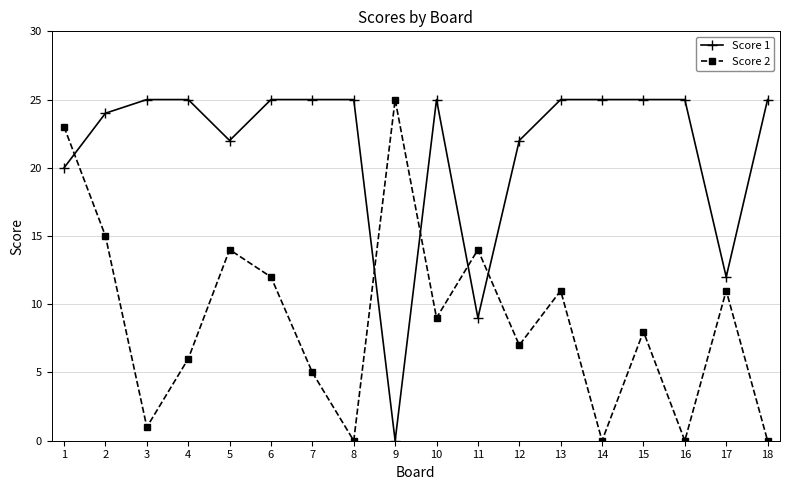

Which category has the highest value in the Score 2 series?

9